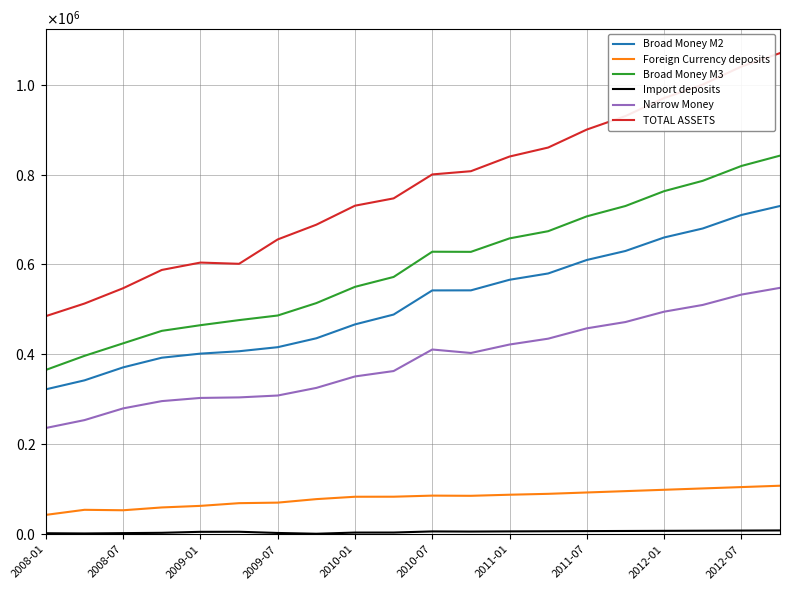

True or false: Foreign Currency deposits and TOTAL ASSETS intersect in this chart.

False